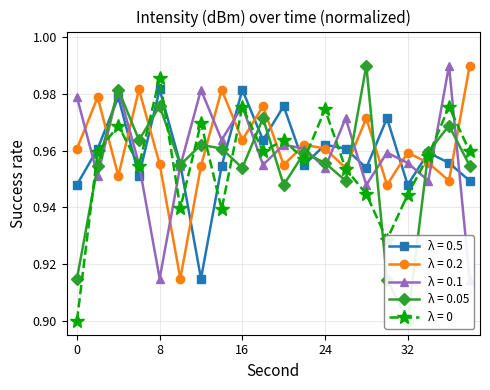

True or false: λ = 0.5 and λ = 0 intersect in this chart.

True